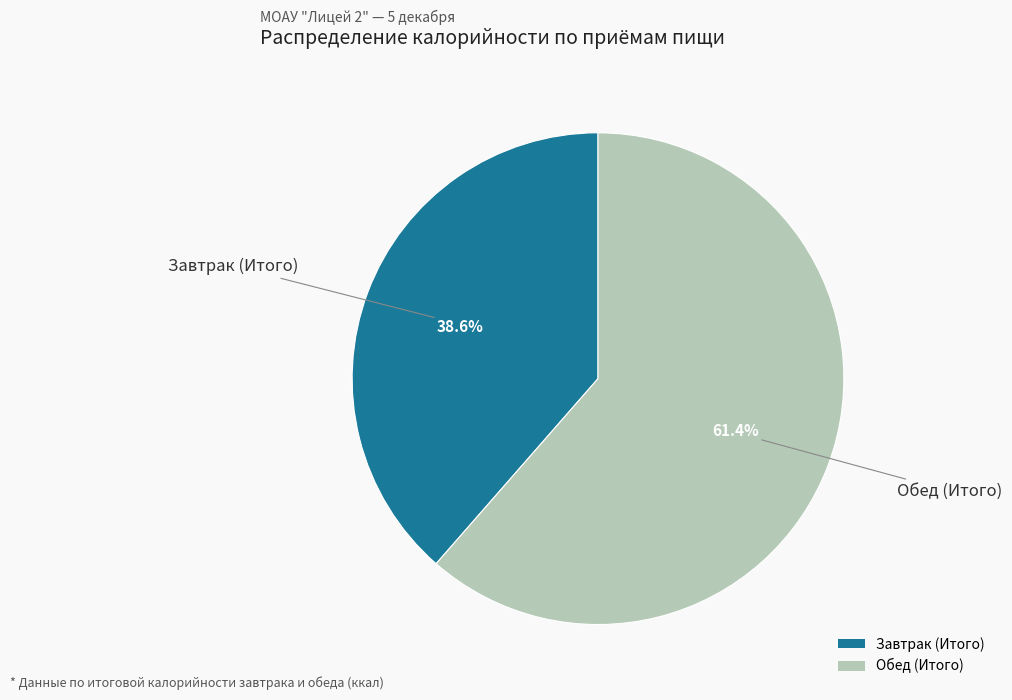

Which has a higher value, Обед (Итого) or Завтрак (Итого)?

Обед (Итого)